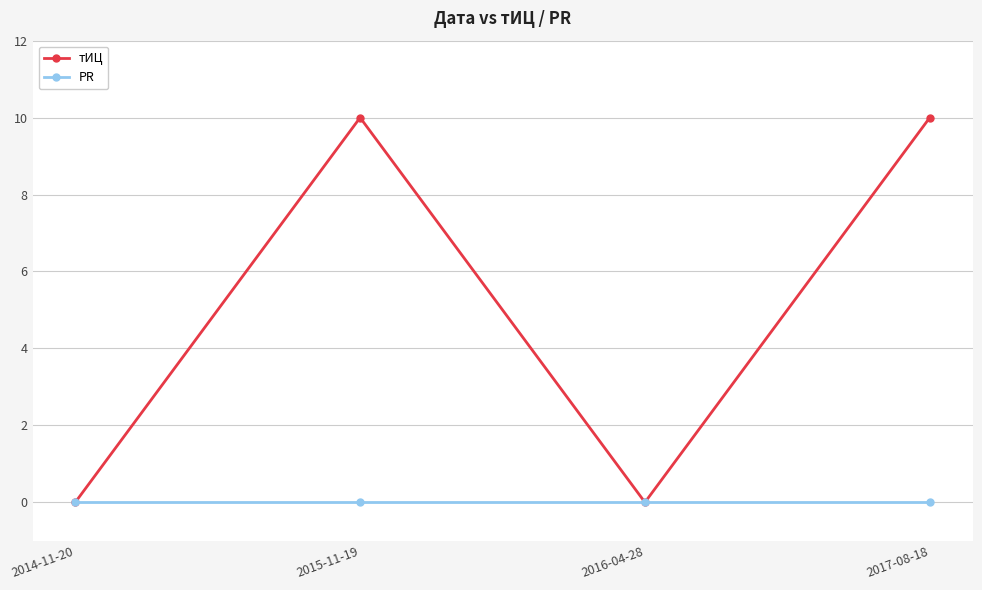

Is this an area chart (filled region under the line)?

No